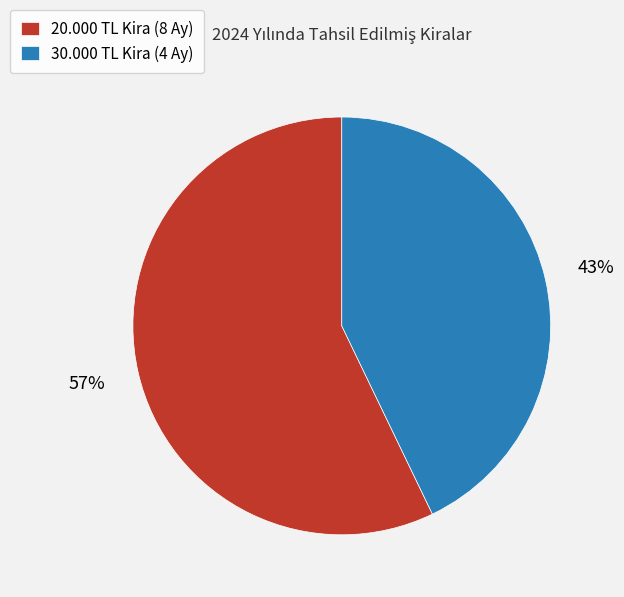

To the nearest percent, what portion does 20.000 TL Kira (8 Ay) represent?

57%